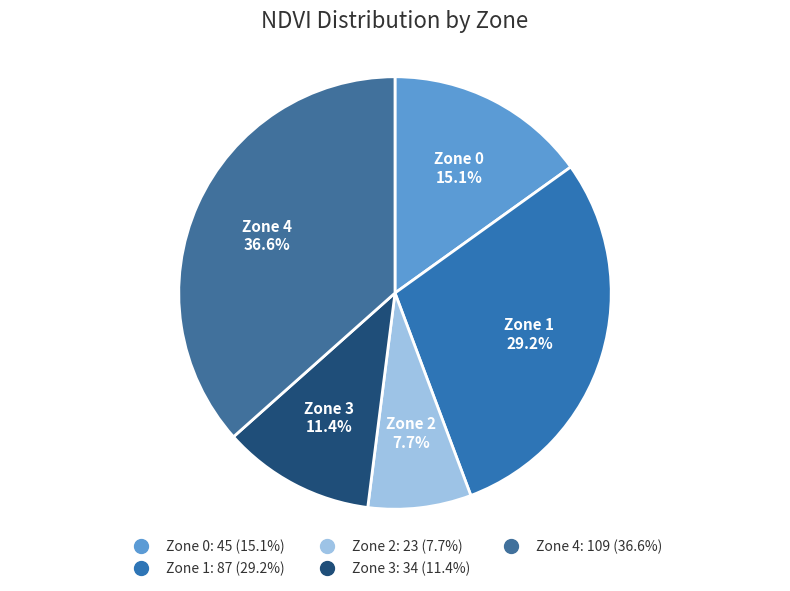

What is the ratio of the value at Zone 1 to the value at Zone 0?

1.9